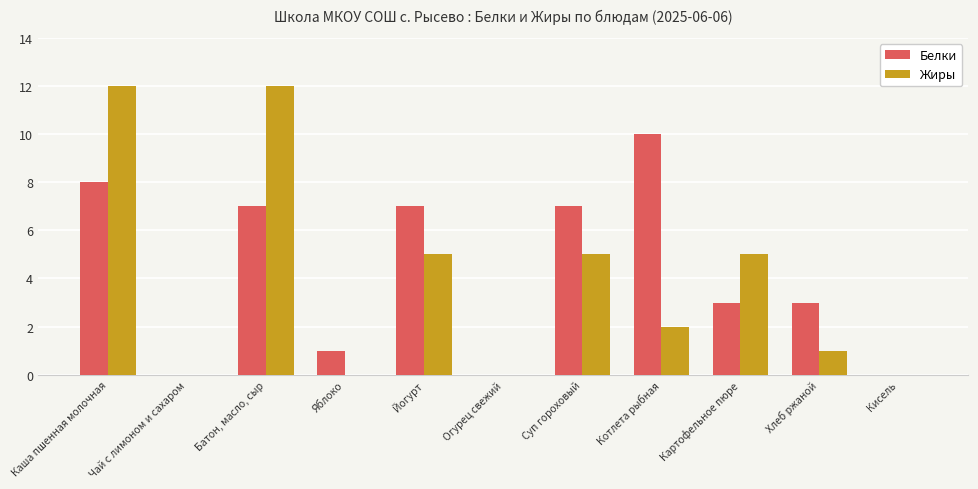

What is the difference between the Белки values at Йогурт and Картофельное пюре?

4